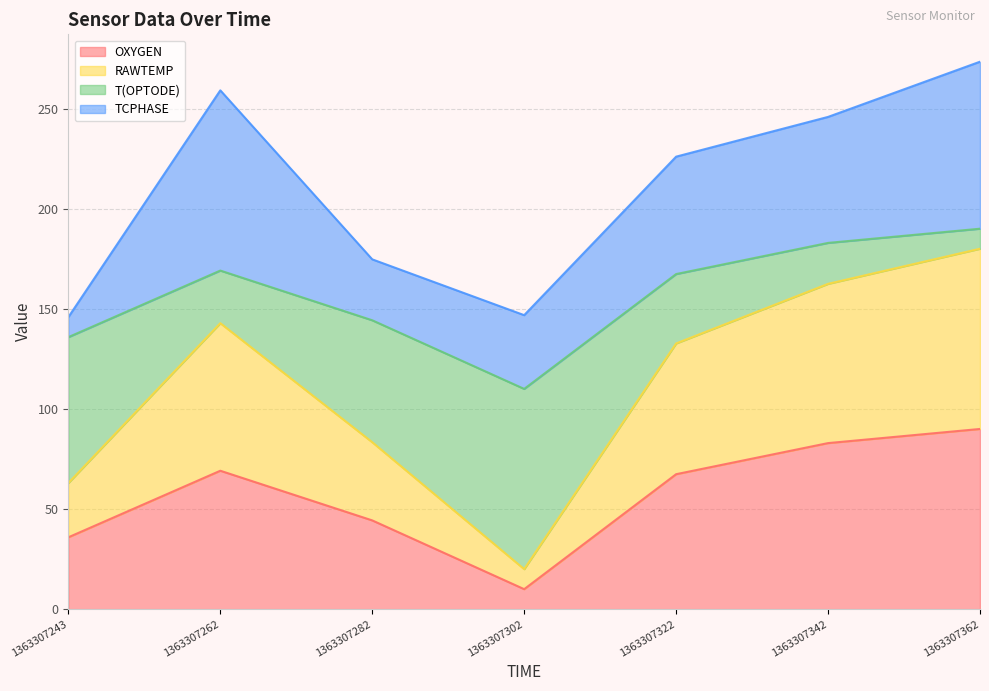

What is the total value across all series at 1363307302?

146.8